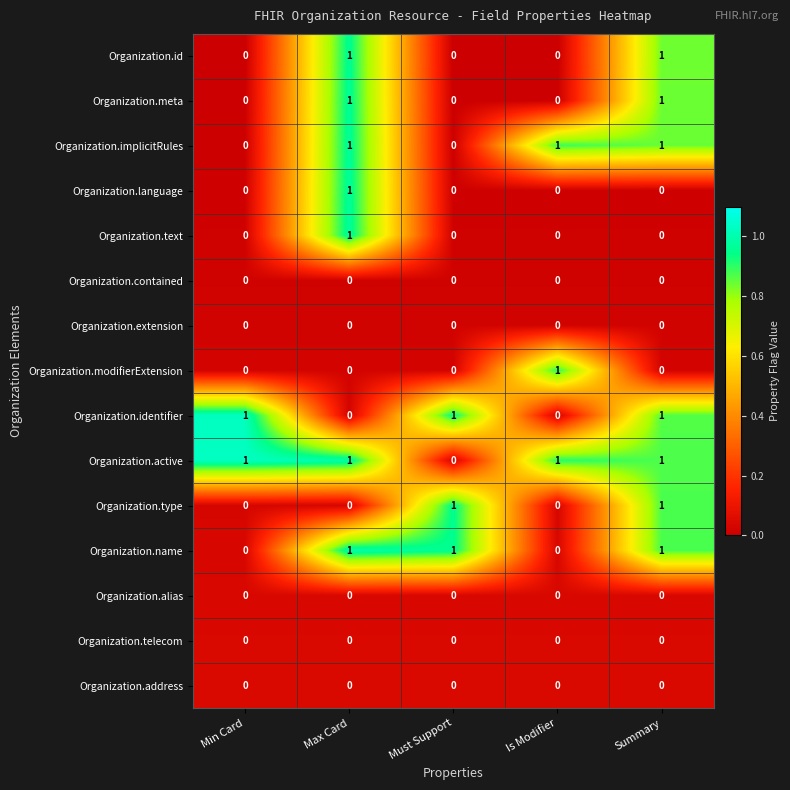

The Organization.language series shows 0 at Min Card. True or false?

True